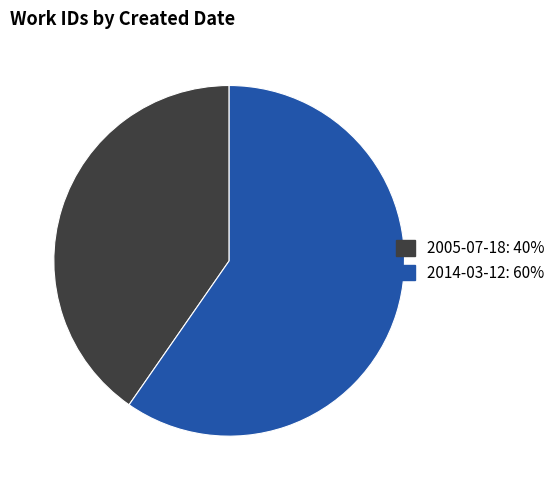

What is the ratio of the value at 2005-07-18: 40% to the value at 2014-03-12: 60%?

0.7